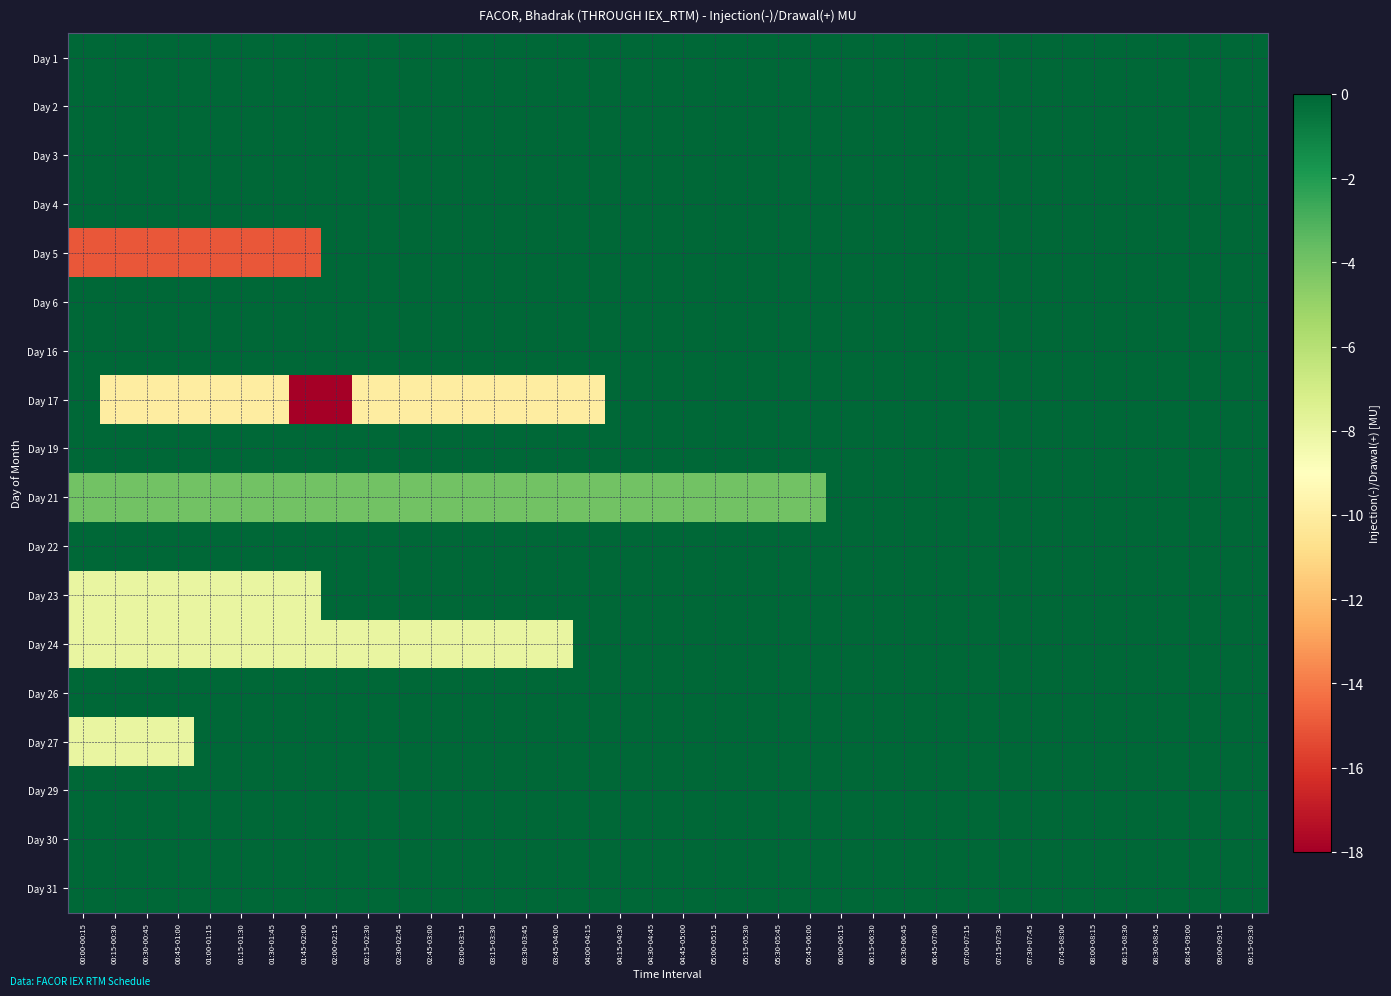

Reading left to right, list all the values displayed in this chart.

Day 1: 00:00-00:15=0	00:15-00:30=0	00:30-00:45=0	00:45-01:00=0	01:00-01:15=0	01:15-01:30=0	01:30-01:45=0	01:45-02:00=0	02:00-02:15=0	02:15-02:30=0	02:30-02:45=0	02:45-03:00=0	03:00-03:15=0	03:15-03:30=0	03:30-03:45=0	03:45-04:00=0	04:00-04:15=0	04:15-04:30=0	04:30-04:45=0	04:45-05:00=0	05:00-05:15=0	05:15-05:30=0	05:30-05:45=0	05:45-06:00=0	06:00-06:15=0	06:15-06:30=0	06:30-06:45=0	06:45-07:00=0	07:00-07:15=0	07:15-07:30=0	07:30-07:45=0	07:45-08:00=0	08:00-08:15=0	08:15-08:30=0	08:30-08:45=0	08:45-09:00=0	09:00-09:15=0	09:15-09:30=0
Day 2: 00:00-00:15=0	00:15-00:30=0	00:30-00:45=0	00:45-01:00=0	01:00-01:15=0	01:15-01:30=0	01:30-01:45=0	01:45-02:00=0	02:00-02:15=0	02:15-02:30=0	02:30-02:45=0	02:45-03:00=0	03:00-03:15=0	03:15-03:30=0	03:30-03:45=0	03:45-04:00=0	04:00-04:15=0	04:15-04:30=0	04:30-04:45=0	04:45-05:00=0	05:00-05:15=0	05:15-05:30=0	05:30-05:45=0	05:45-06:00=0	06:00-06:15=0	06:15-06:30=0	06:30-06:45=0	06:45-07:00=0	07:00-07:15=0	07:15-07:30=0	07:30-07:45=0	07:45-08:00=0	08:00-08:15=0	08:15-08:30=0	08:30-08:45=0	08:45-09:00=0	09:00-09:15=0	09:15-09:30=0
Day 3: 00:00-00:15=0	00:15-00:30=0	00:30-00:45=0	00:45-01:00=0	01:00-01:15=0	01:15-01:30=0	01:30-01:45=0	01:45-02:00=0	02:00-02:15=0	02:15-02:30=0	02:30-02:45=0	02:45-03:00=0	03:00-03:15=0	03:15-03:30=0	03:30-03:45=0	03:45-04:00=0	04:00-04:15=0	04:15-04:30=0	04:30-04:45=0	04:45-05:00=0	05:00-05:15=0	05:15-05:30=0	05:30-05:45=0	05:45-06:00=0	06:00-06:15=0	06:15-06:30=0	06:30-06:45=0	06:45-07:00=0	07:00-07:15=0	07:15-07:30=0	07:30-07:45=0	07:45-08:00=0	08:00-08:15=0	08:15-08:30=0	08:30-08:45=0	08:45-09:00=0	09:00-09:15=0	09:15-09:30=0
Day 4: 00:00-00:15=0	00:15-00:30=0	00:30-00:45=0	00:45-01:00=0	01:00-01:15=0	01:15-01:30=0	01:30-01:45=0	01:45-02:00=0	02:00-02:15=0	02:15-02:30=0	02:30-02:45=0	02:45-03:00=0	03:00-03:15=0	03:15-03:30=0	03:30-03:45=0	03:45-04:00=0	04:00-04:15=0	04:15-04:30=0	04:30-04:45=0	04:45-05:00=0	05:00-05:15=0	05:15-05:30=0	05:30-05:45=0	05:45-06:00=0	06:00-06:15=0	06:15-06:30=0	06:30-06:45=0	06:45-07:00=0	07:00-07:15=0	07:15-07:30=0	07:30-07:45=0	07:45-08:00=0	08:00-08:15=0	08:15-08:30=0	08:30-08:45=0	08:45-09:00=0	09:00-09:15=0	09:15-09:30=0
Day 5: 00:00-00:15=-15	00:15-00:30=-15	00:30-00:45=-15	00:45-01:00=-15	01:00-01:15=-15	01:15-01:30=-15	01:30-01:45=-15	01:45-02:00=-15	02:00-02:15=0	02:15-02:30=0	02:30-02:45=0	02:45-03:00=0	03:00-03:15=0	03:15-03:30=0	03:30-03:45=0	03:45-04:00=0	04:00-04:15=0	04:15-04:30=0	04:30-04:45=0	04:45-05:00=0	05:00-05:15=0	05:15-05:30=0	05:30-05:45=0	05:45-06:00=0	06:00-06:15=0	06:15-06:30=0	06:30-06:45=0	06:45-07:00=0	07:00-07:15=0	07:15-07:30=0	07:30-07:45=0	07:45-08:00=0	08:00-08:15=0	08:15-08:30=0	08:30-08:45=0	08:45-09:00=0	09:00-09:15=0	09:15-09:30=0
Day 6: 00:00-00:15=0	00:15-00:30=0	00:30-00:45=0	00:45-01:00=0	01:00-01:15=0	01:15-01:30=0	01:30-01:45=0	01:45-02:00=0	02:00-02:15=0	02:15-02:30=0	02:30-02:45=0	02:45-03:00=0	03:00-03:15=0	03:15-03:30=0	03:30-03:45=0	03:45-04:00=0	04:00-04:15=0	04:15-04:30=0	04:30-04:45=0	04:45-05:00=0	05:00-05:15=0	05:15-05:30=0	05:30-05:45=0	05:45-06:00=0	06:00-06:15=0	06:15-06:30=0	06:30-06:45=0	06:45-07:00=0	07:00-07:15=0	07:15-07:30=0	07:30-07:45=0	07:45-08:00=0	08:00-08:15=0	08:15-08:30=0	08:30-08:45=0	08:45-09:00=0	09:00-09:15=0	09:15-09:30=0
Day 16: 00:00-00:15=0	00:15-00:30=0	00:30-00:45=0	00:45-01:00=0	01:00-01:15=0	01:15-01:30=0	01:30-01:45=0	01:45-02:00=0	02:00-02:15=0	02:15-02:30=0	02:30-02:45=0	02:45-03:00=0	03:00-03:15=0	03:15-03:30=0	03:30-03:45=0	03:45-04:00=0	04:00-04:15=0	04:15-04:30=0	04:30-04:45=0	04:45-05:00=0	05:00-05:15=0	05:15-05:30=0	05:30-05:45=0	05:45-06:00=0	06:00-06:15=0	06:15-06:30=0	06:30-06:45=0	06:45-07:00=0	07:00-07:15=0	07:15-07:30=0	07:30-07:45=0	07:45-08:00=0	08:00-08:15=0	08:15-08:30=0	08:30-08:45=0	08:45-09:00=0	09:00-09:15=0	09:15-09:30=0
Day 17: 00:00-00:15=0	00:15-00:30=-10	00:30-00:45=-10	00:45-01:00=-10	01:00-01:15=-10	01:15-01:30=-10	01:30-01:45=-10	01:45-02:00=-18	02:00-02:15=-18	02:15-02:30=-10	02:30-02:45=-10	02:45-03:00=-10	03:00-03:15=-10	03:15-03:30=-10	03:30-03:45=-10	03:45-04:00=-10	04:00-04:15=-10	04:15-04:30=0	04:30-04:45=0	04:45-05:00=0	05:00-05:15=0	05:15-05:30=0	05:30-05:45=0	05:45-06:00=0	06:00-06:15=0	06:15-06:30=0	06:30-06:45=0	06:45-07:00=0	07:00-07:15=0	07:15-07:30=0	07:30-07:45=0	07:45-08:00=0	08:00-08:15=0	08:15-08:30=0	08:30-08:45=0	08:45-09:00=0	09:00-09:15=0	09:15-09:30=0
Day 19: 00:00-00:15=0	00:15-00:30=0	00:30-00:45=0	00:45-01:00=0	01:00-01:15=0	01:15-01:30=0	01:30-01:45=0	01:45-02:00=0	02:00-02:15=0	02:15-02:30=0	02:30-02:45=0	02:45-03:00=0	03:00-03:15=0	03:15-03:30=0	03:30-03:45=0	03:45-04:00=0	04:00-04:15=0	04:15-04:30=0	04:30-04:45=0	04:45-05:00=0	05:00-05:15=0	05:15-05:30=0	05:30-05:45=0	05:45-06:00=0	06:00-06:15=0	06:15-06:30=0	06:30-06:45=0	06:45-07:00=0	07:00-07:15=0	07:15-07:30=0	07:30-07:45=0	07:45-08:00=0	08:00-08:15=0	08:15-08:30=0	08:30-08:45=0	08:45-09:00=0	09:00-09:15=0	09:15-09:30=0
Day 21: 00:00-00:15=-4	00:15-00:30=-4	00:30-00:45=-4	00:45-01:00=-4	01:00-01:15=-4	01:15-01:30=-4	01:30-01:45=-4	01:45-02:00=-4	02:00-02:15=-4	02:15-02:30=-4	02:30-02:45=-4	02:45-03:00=-4	03:00-03:15=-4	03:15-03:30=-4	03:30-03:45=-4	03:45-04:00=-4	04:00-04:15=-4	04:15-04:30=-4	04:30-04:45=-4	04:45-05:00=-4	05:00-05:15=-4	05:15-05:30=-4	05:30-05:45=-4	05:45-06:00=-4	06:00-06:15=0	06:15-06:30=0	06:30-06:45=0	06:45-07:00=0	07:00-07:15=0	07:15-07:30=0	07:30-07:45=0	07:45-08:00=0	08:00-08:15=0	08:15-08:30=0	08:30-08:45=0	08:45-09:00=0	09:00-09:15=0	09:15-09:30=0
Day 22: 00:00-00:15=0	00:15-00:30=0	00:30-00:45=0	00:45-01:00=0	01:00-01:15=0	01:15-01:30=0	01:30-01:45=0	01:45-02:00=0	02:00-02:15=0	02:15-02:30=0	02:30-02:45=0	02:45-03:00=0	03:00-03:15=0	03:15-03:30=0	03:30-03:45=0	03:45-04:00=0	04:00-04:15=0	04:15-04:30=0	04:30-04:45=0	04:45-05:00=0	05:00-05:15=0	05:15-05:30=0	05:30-05:45=0	05:45-06:00=0	06:00-06:15=0	06:15-06:30=0	06:30-06:45=0	06:45-07:00=0	07:00-07:15=0	07:15-07:30=0	07:30-07:45=0	07:45-08:00=0	08:00-08:15=0	08:15-08:30=0	08:30-08:45=0	08:45-09:00=0	09:00-09:15=0	09:15-09:30=0
Day 23: 00:00-00:15=-8	00:15-00:30=-8	00:30-00:45=-8	00:45-01:00=-8	01:00-01:15=-8	01:15-01:30=-8	01:30-01:45=-8	01:45-02:00=-8	02:00-02:15=0	02:15-02:30=0	02:30-02:45=0	02:45-03:00=0	03:00-03:15=0	03:15-03:30=0	03:30-03:45=0	03:45-04:00=0	04:00-04:15=0	04:15-04:30=0	04:30-04:45=0	04:45-05:00=0	05:00-05:15=0	05:15-05:30=0	05:30-05:45=0	05:45-06:00=0	06:00-06:15=0	06:15-06:30=0	06:30-06:45=0	06:45-07:00=0	07:00-07:15=0	07:15-07:30=0	07:30-07:45=0	07:45-08:00=0	08:00-08:15=0	08:15-08:30=0	08:30-08:45=0	08:45-09:00=0	09:00-09:15=0	09:15-09:30=0
Day 24: 00:00-00:15=-8	00:15-00:30=-8	00:30-00:45=-8	00:45-01:00=-8	01:00-01:15=-8	01:15-01:30=-8	01:30-01:45=-8	01:45-02:00=-8	02:00-02:15=-8	02:15-02:30=-8	02:30-02:45=-8	02:45-03:00=-8	03:00-03:15=-8	03:15-03:30=-8	03:30-03:45=-8	03:45-04:00=-8	04:00-04:15=0	04:15-04:30=0	04:30-04:45=0	04:45-05:00=0	05:00-05:15=0	05:15-05:30=0	05:30-05:45=0	05:45-06:00=0	06:00-06:15=0	06:15-06:30=0	06:30-06:45=0	06:45-07:00=0	07:00-07:15=0	07:15-07:30=0	07:30-07:45=0	07:45-08:00=0	08:00-08:15=0	08:15-08:30=0	08:30-08:45=0	08:45-09:00=0	09:00-09:15=0	09:15-09:30=0
Day 26: 00:00-00:15=0	00:15-00:30=0	00:30-00:45=0	00:45-01:00=0	01:00-01:15=0	01:15-01:30=0	01:30-01:45=0	01:45-02:00=0	02:00-02:15=0	02:15-02:30=0	02:30-02:45=0	02:45-03:00=0	03:00-03:15=0	03:15-03:30=0	03:30-03:45=0	03:45-04:00=0	04:00-04:15=0	04:15-04:30=0	04:30-04:45=0	04:45-05:00=0	05:00-05:15=0	05:15-05:30=0	05:30-05:45=0	05:45-06:00=0	06:00-06:15=0	06:15-06:30=0	06:30-06:45=0	06:45-07:00=0	07:00-07:15=0	07:15-07:30=0	07:30-07:45=0	07:45-08:00=0	08:00-08:15=0	08:15-08:30=0	08:30-08:45=0	08:45-09:00=0	09:00-09:15=0	09:15-09:30=0
Day 27: 00:00-00:15=-8	00:15-00:30=-8	00:30-00:45=-8	00:45-01:00=-8	01:00-01:15=0	01:15-01:30=0	01:30-01:45=0	01:45-02:00=0	02:00-02:15=0	02:15-02:30=0	02:30-02:45=0	02:45-03:00=0	03:00-03:15=0	03:15-03:30=0	03:30-03:45=0	03:45-04:00=0	04:00-04:15=0	04:15-04:30=0	04:30-04:45=0	04:45-05:00=0	05:00-05:15=0	05:15-05:30=0	05:30-05:45=0	05:45-06:00=0	06:00-06:15=0	06:15-06:30=0	06:30-06:45=0	06:45-07:00=0	07:00-07:15=0	07:15-07:30=0	07:30-07:45=0	07:45-08:00=0	08:00-08:15=0	08:15-08:30=0	08:30-08:45=0	08:45-09:00=0	09:00-09:15=0	09:15-09:30=0
Day 29: 00:00-00:15=0	00:15-00:30=0	00:30-00:45=0	00:45-01:00=0	01:00-01:15=0	01:15-01:30=0	01:30-01:45=0	01:45-02:00=0	02:00-02:15=0	02:15-02:30=0	02:30-02:45=0	02:45-03:00=0	03:00-03:15=0	03:15-03:30=0	03:30-03:45=0	03:45-04:00=0	04:00-04:15=0	04:15-04:30=0	04:30-04:45=0	04:45-05:00=0	05:00-05:15=0	05:15-05:30=0	05:30-05:45=0	05:45-06:00=0	06:00-06:15=0	06:15-06:30=0	06:30-06:45=0	06:45-07:00=0	07:00-07:15=0	07:15-07:30=0	07:30-07:45=0	07:45-08:00=0	08:00-08:15=0	08:15-08:30=0	08:30-08:45=0	08:45-09:00=0	09:00-09:15=0	09:15-09:30=0
Day 30: 00:00-00:15=0	00:15-00:30=0	00:30-00:45=0	00:45-01:00=0	01:00-01:15=0	01:15-01:30=0	01:30-01:45=0	01:45-02:00=0	02:00-02:15=0	02:15-02:30=0	02:30-02:45=0	02:45-03:00=0	03:00-03:15=0	03:15-03:30=0	03:30-03:45=0	03:45-04:00=0	04:00-04:15=0	04:15-04:30=0	04:30-04:45=0	04:45-05:00=0	05:00-05:15=0	05:15-05:30=0	05:30-05:45=0	05:45-06:00=0	06:00-06:15=0	06:15-06:30=0	06:30-06:45=0	06:45-07:00=0	07:00-07:15=0	07:15-07:30=0	07:30-07:45=0	07:45-08:00=0	08:00-08:15=0	08:15-08:30=0	08:30-08:45=0	08:45-09:00=0	09:00-09:15=0	09:15-09:30=0
Day 31: 00:00-00:15=0	00:15-00:30=0	00:30-00:45=0	00:45-01:00=0	01:00-01:15=0	01:15-01:30=0	01:30-01:45=0	01:45-02:00=0	02:00-02:15=0	02:15-02:30=0	02:30-02:45=0	02:45-03:00=0	03:00-03:15=0	03:15-03:30=0	03:30-03:45=0	03:45-04:00=0	04:00-04:15=0	04:15-04:30=0	04:30-04:45=0	04:45-05:00=0	05:00-05:15=0	05:15-05:30=0	05:30-05:45=0	05:45-06:00=0	06:00-06:15=0	06:15-06:30=0	06:30-06:45=0	06:45-07:00=0	07:00-07:15=0	07:15-07:30=0	07:30-07:45=0	07:45-08:00=0	08:00-08:15=0	08:15-08:30=0	08:30-08:45=0	08:45-09:00=0	09:00-09:15=0	09:15-09:30=0